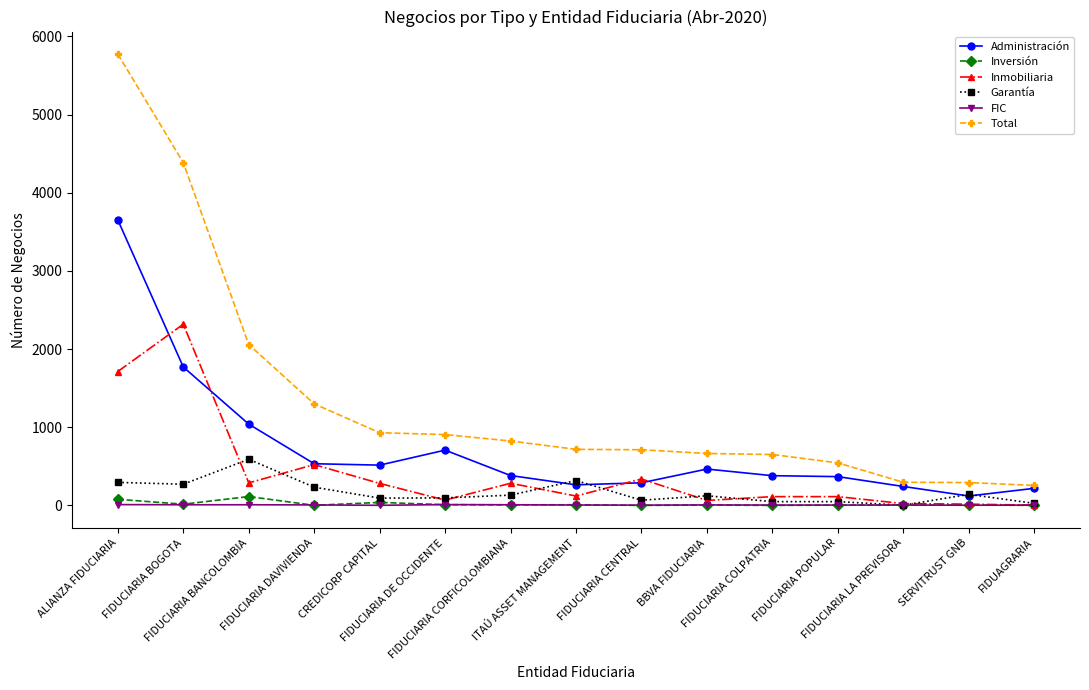

Is the value of Inversión at FIDUCIARIA CENTRAL greater than the value of Total at BBVA FIDUCIARIA?

No